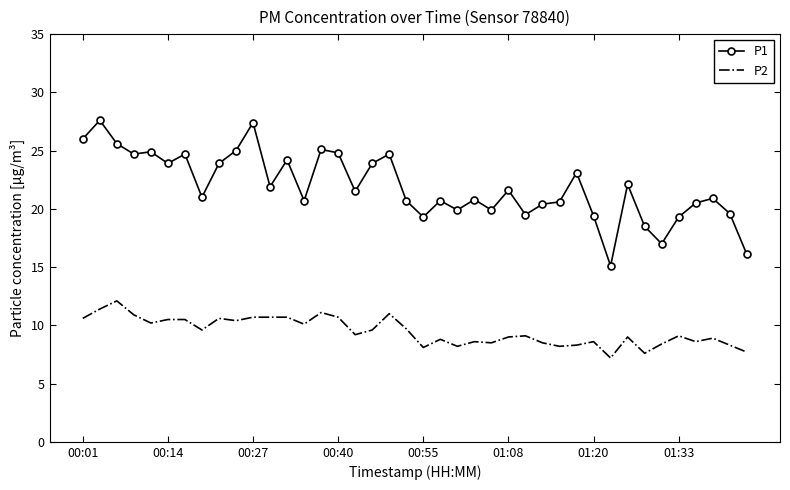

What is the difference between the maximum and minimum values in the P2 series?

4.9